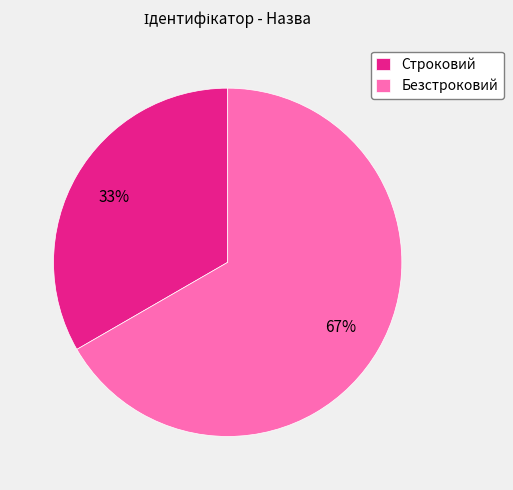

To the nearest percent, what portion does Строковий represent?

33%